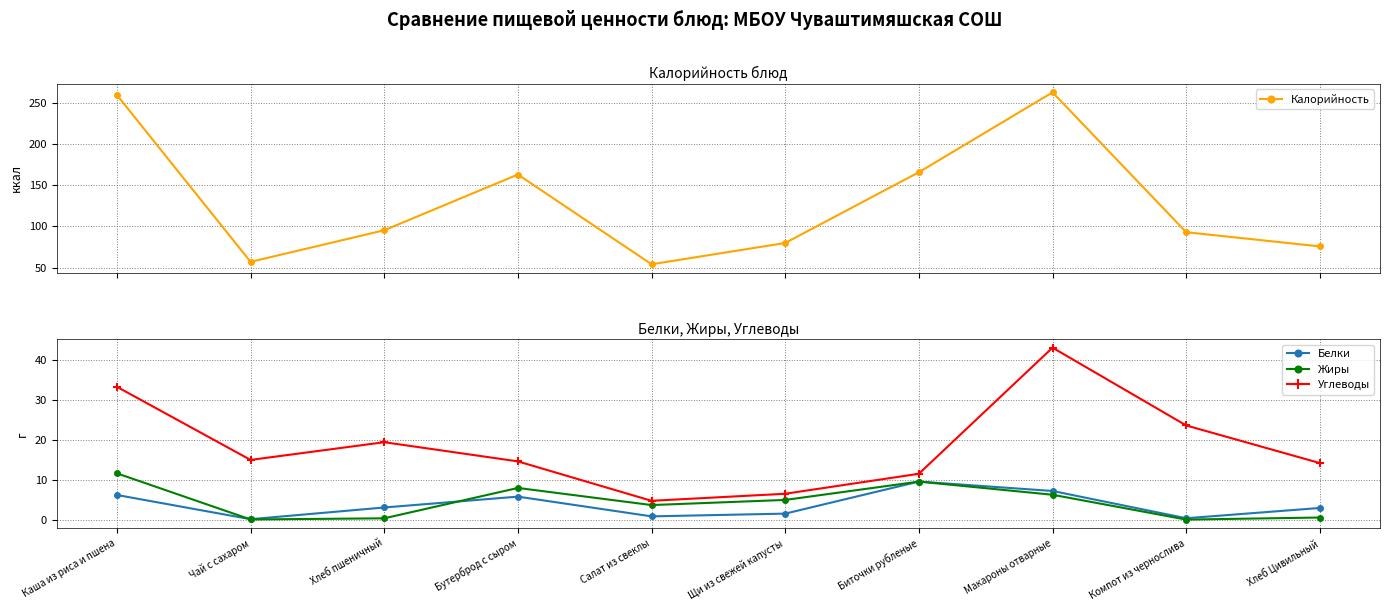

The value of Углеводы at Каша из риса и пшена is 33.4. True or false?

True